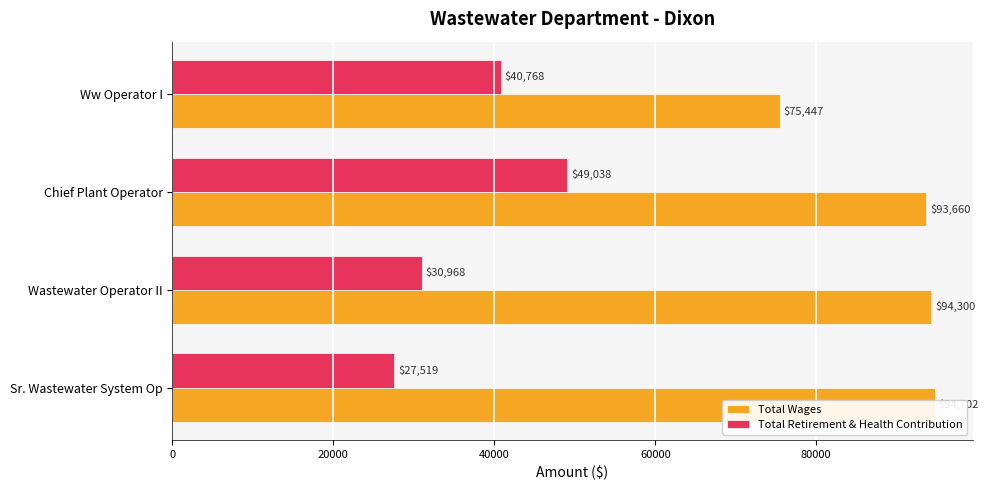

How many distinct data groups are displayed?

2